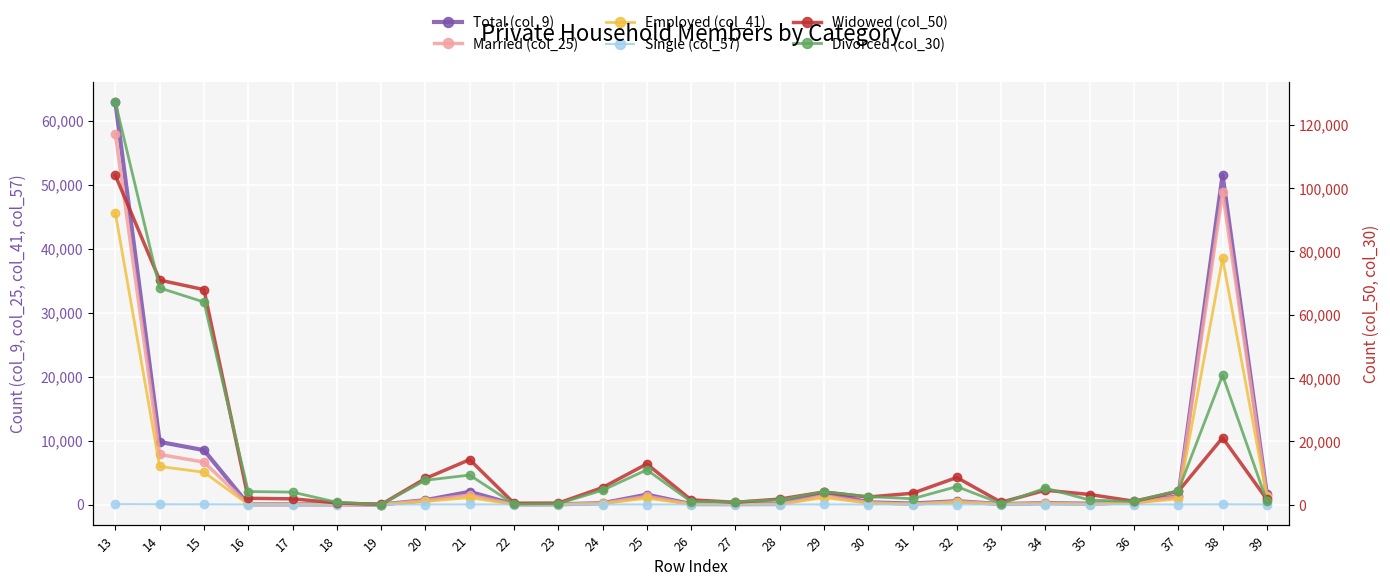

The value of Total (col_9) at 17 is 46. True or false?

False